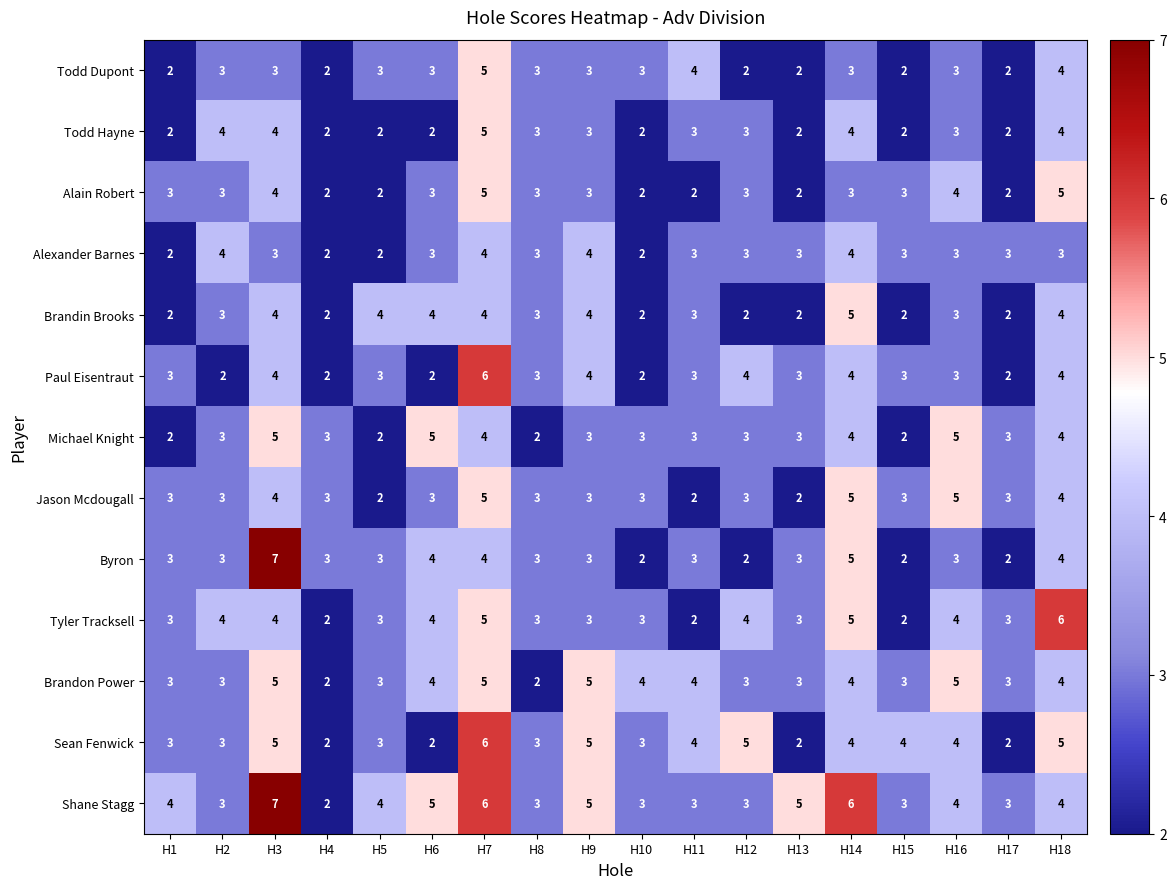

What is the spread (max minus min) of values at H18?

3